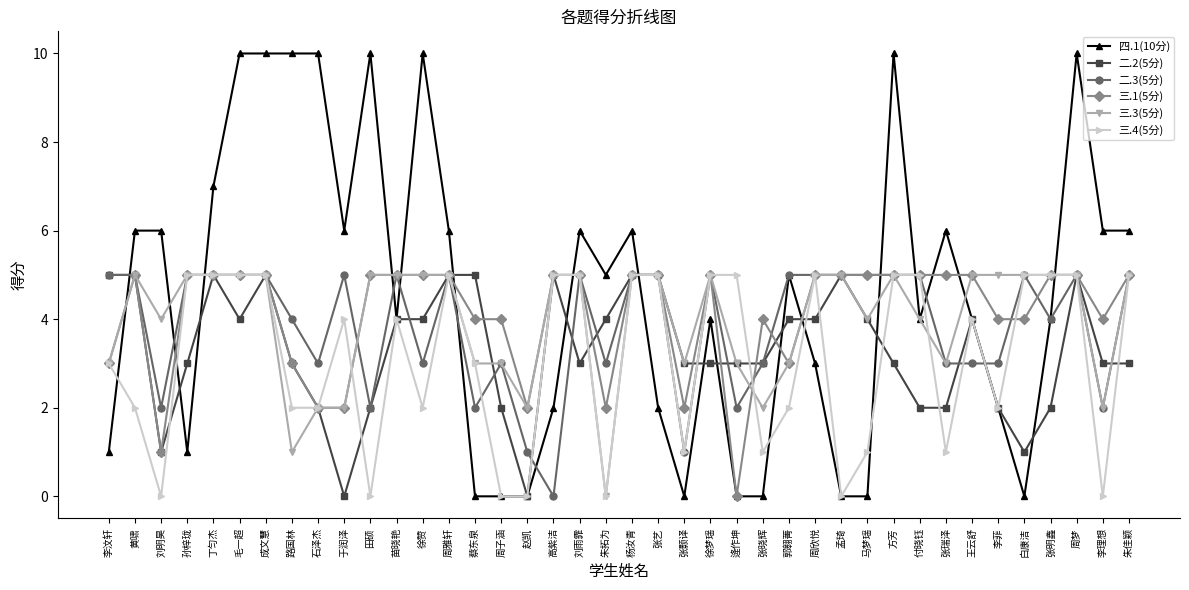

Where does the 三.4(5分) series first go above 4?

孙梓珑